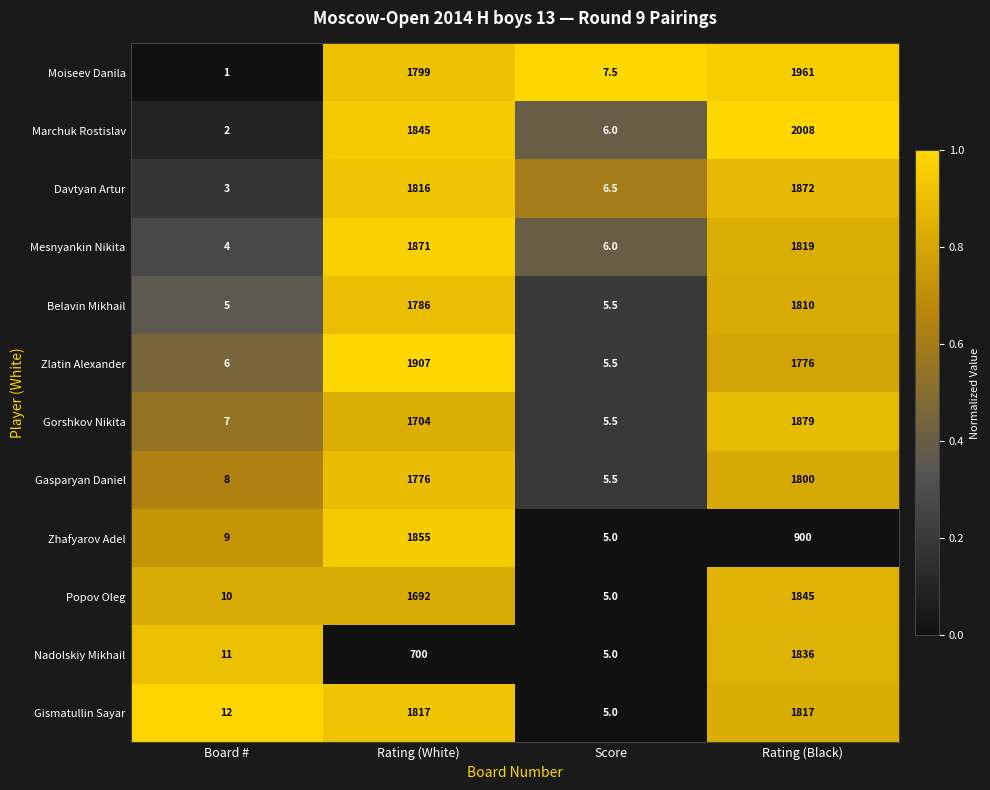

True or false: Zlatin Alexander has a value of 5.5 at Score.

True